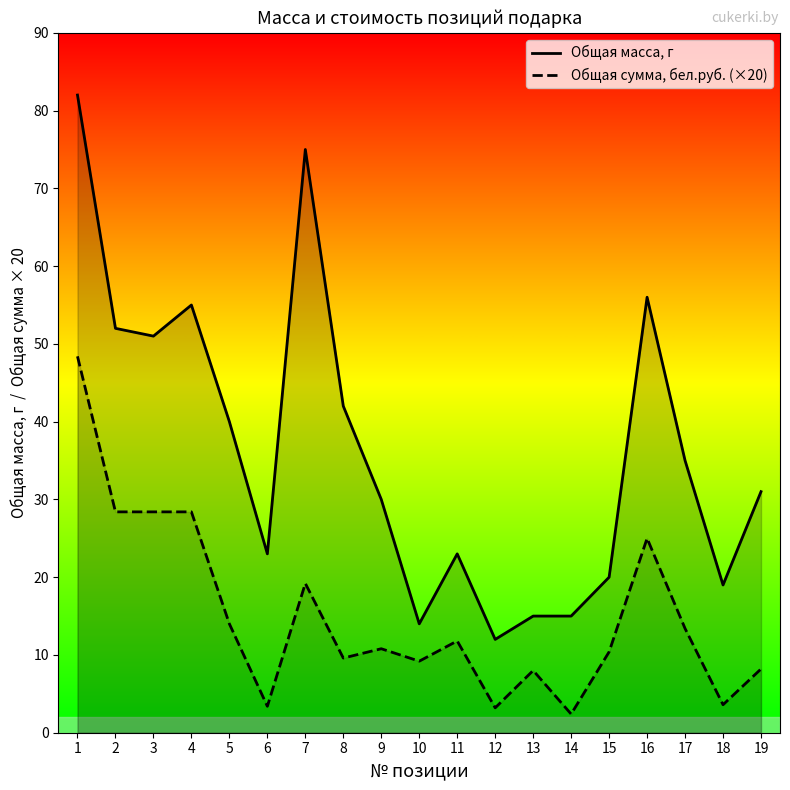

Does the chart display data point markers on the line(s)?

No